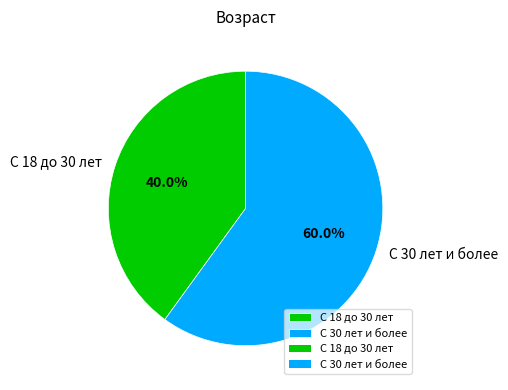

Which has a higher value, С 30 лет и более or С 18 до 30 лет?

С 30 лет и более